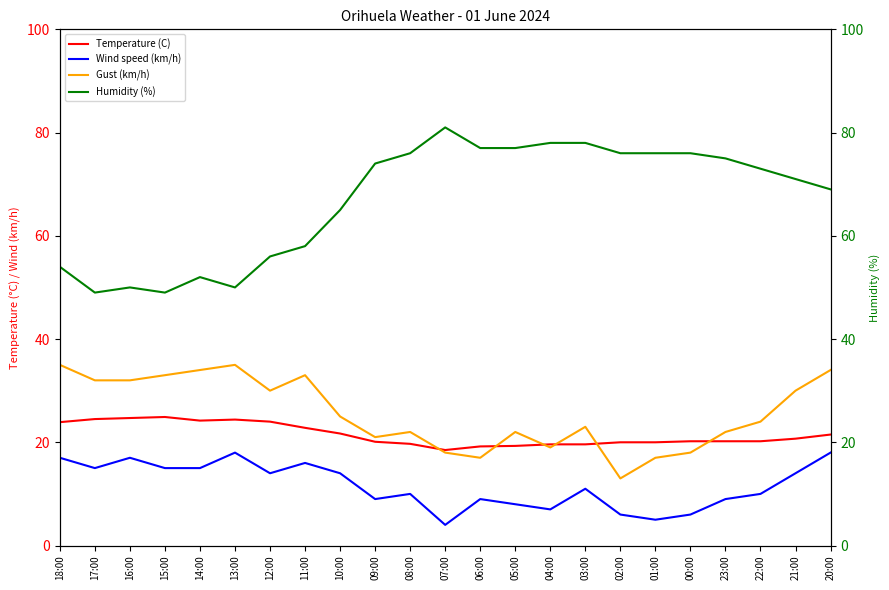

At 11:00, list the series in order from smallest to largest.

Wind speed (km/h), Temperature (C), Gust (km/h), Humidity (%)